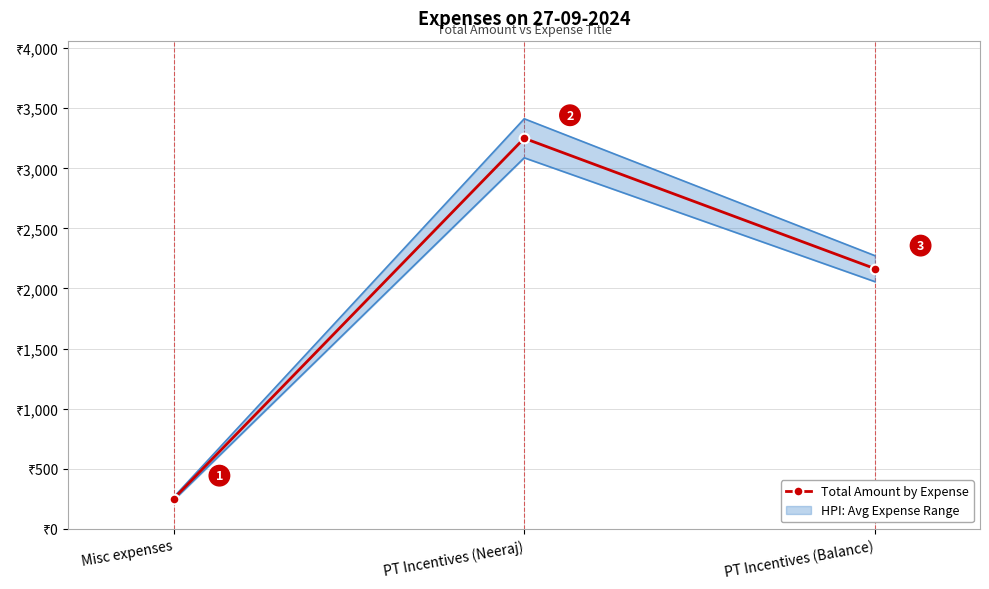

The chart shows a value of 250 at Misc expenses. True or false?

True